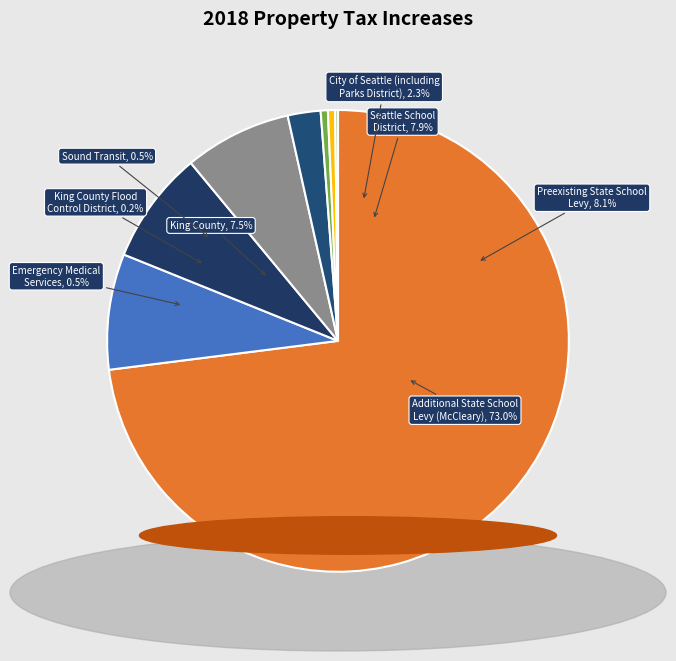

Between 78 and 79, which is larger?

79